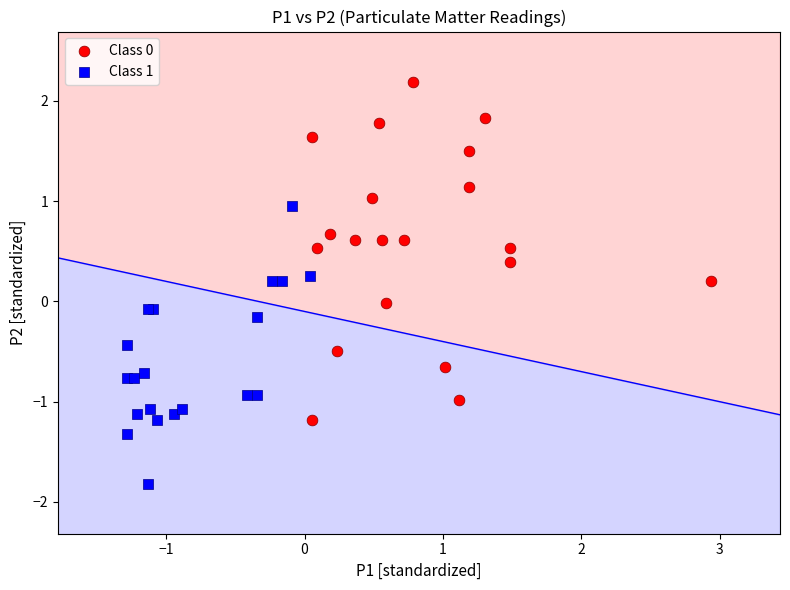

Which series contains the lowest Y value?

Class 1